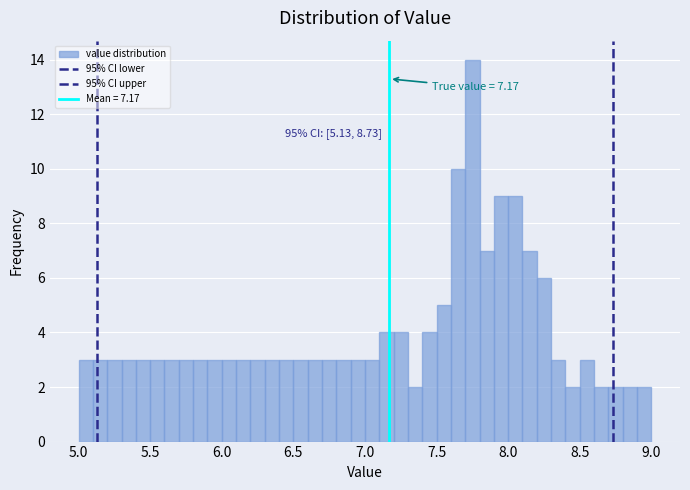

Read against the x-axis, roughly where is the centre of the tallest bar?

7.75